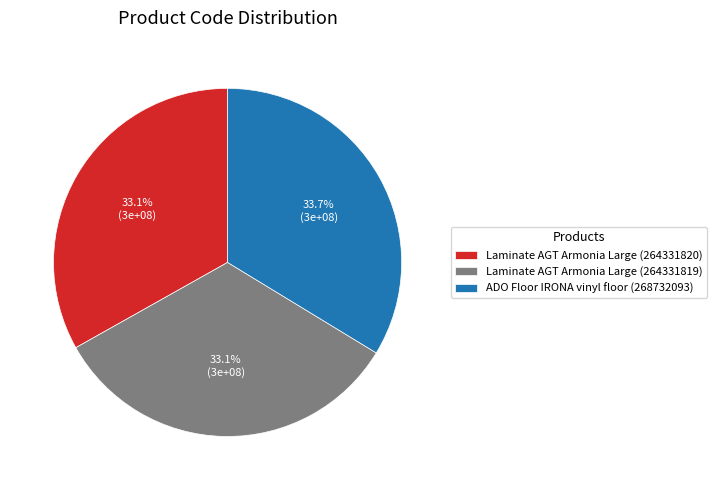

Which has a higher value, ADO Floor IRONA vinyl floor (268732093) or Laminate AGT Armonia Large (264331820)?

ADO Floor IRONA vinyl floor (268732093)